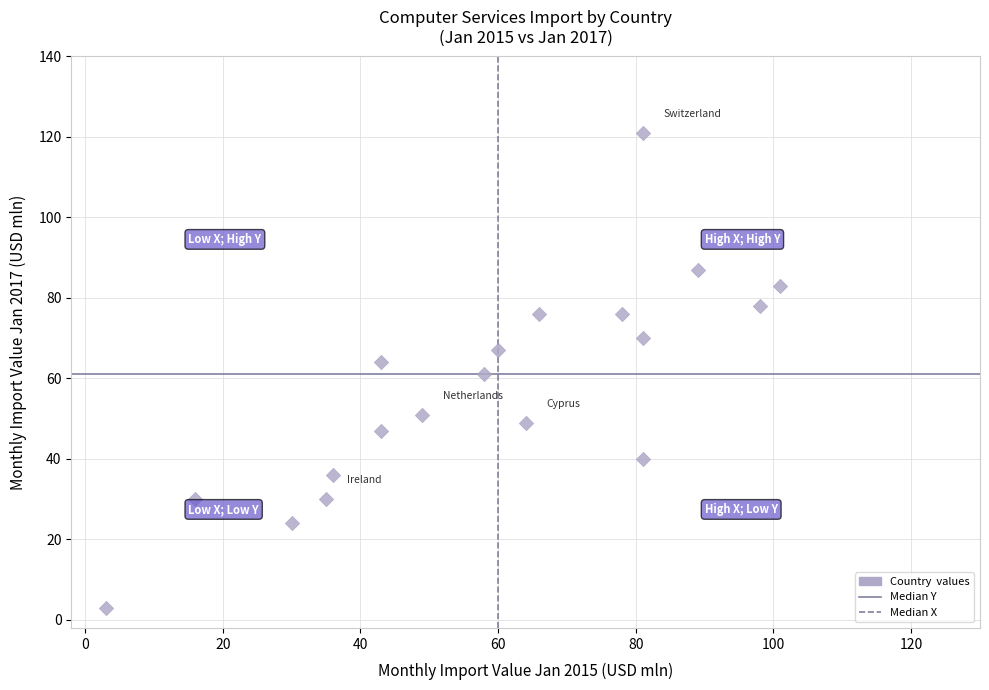

What is the range of X values (max minus min)?

98